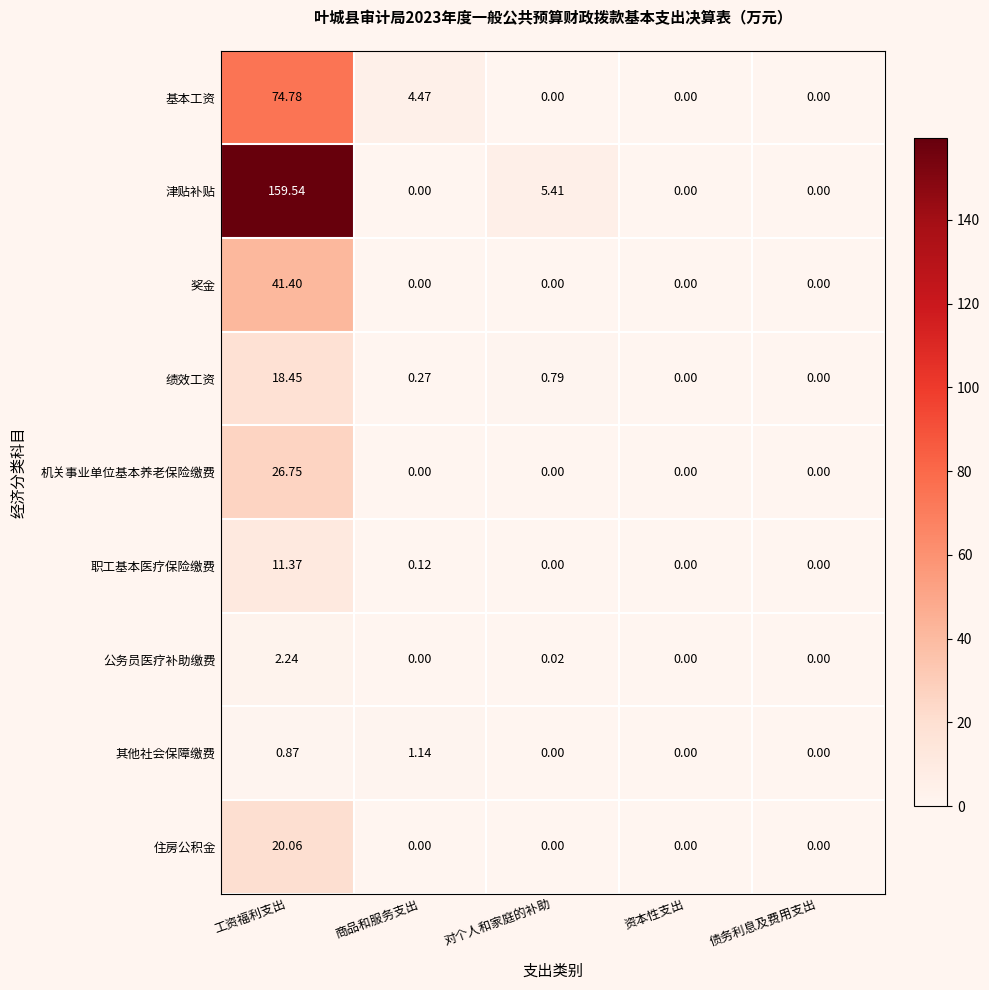

List the series in order of their peak value, highest first.

津贴补贴, 基本工资, 奖金, 机关事业单位基本养老保险缴费, 住房公积金, 绩效工资, 职工基本医疗保险缴费, 公务员医疗补助缴费, 其他社会保障缴费